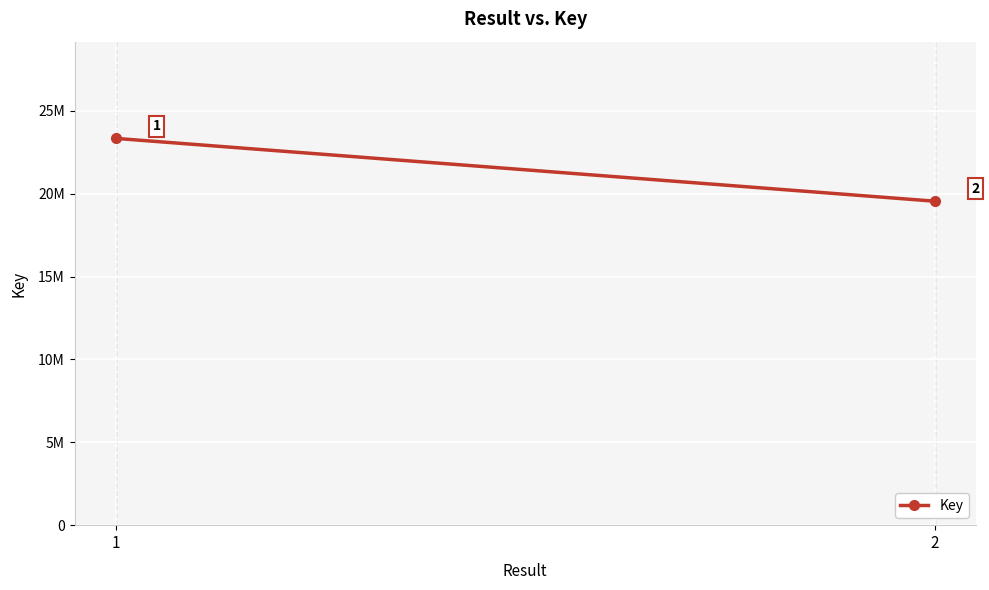

Is it true that the value at 1 is 39770576?

False